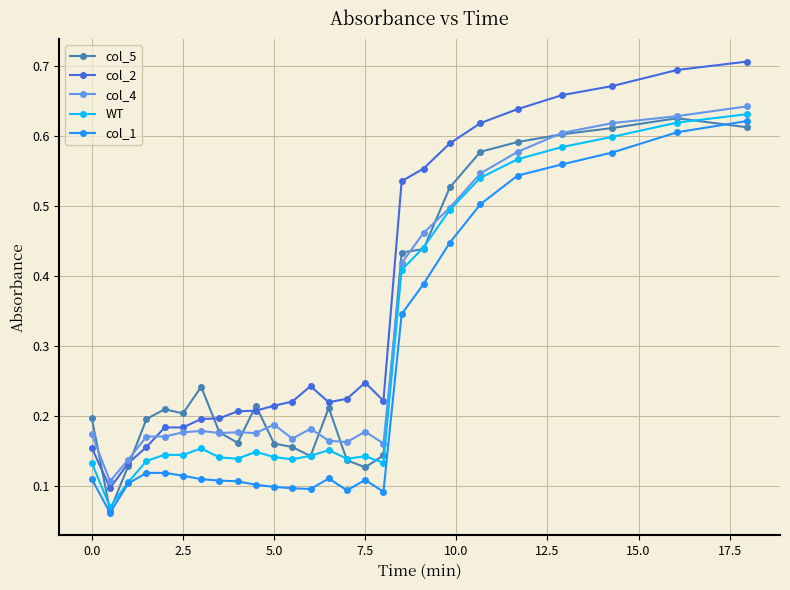

At how many categories does at least one series exceed 0?

26